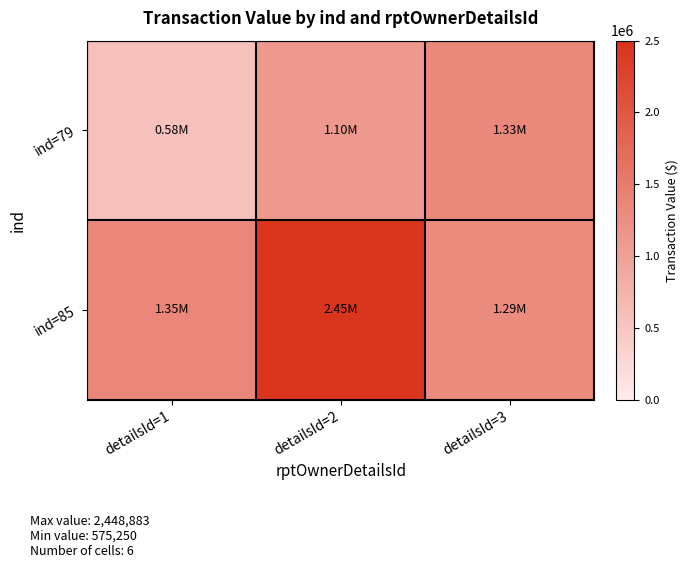

At detailsId=3, list the series in order from largest to smallest.

ind=79, ind=85